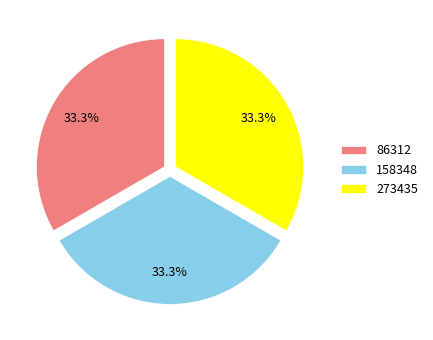

Combined, what portion of the pie is 158348 and 86312?

66.7%